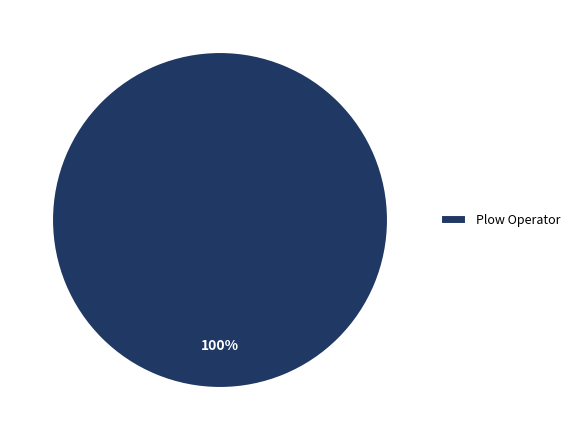

To the nearest percent, what portion does Plow Operator represent?

100%